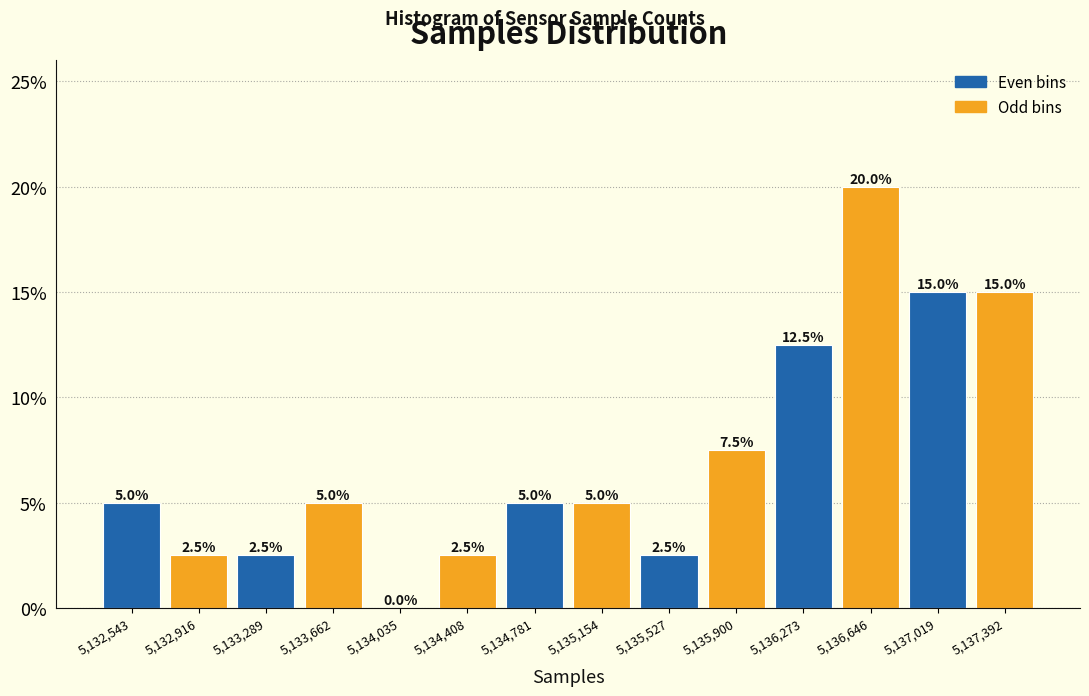

How tall is the bar that spans 5133100 to 5133500 on the x-axis? The bar edges are not printed on the chart, so give them approximately, as read against the axis.

2.5